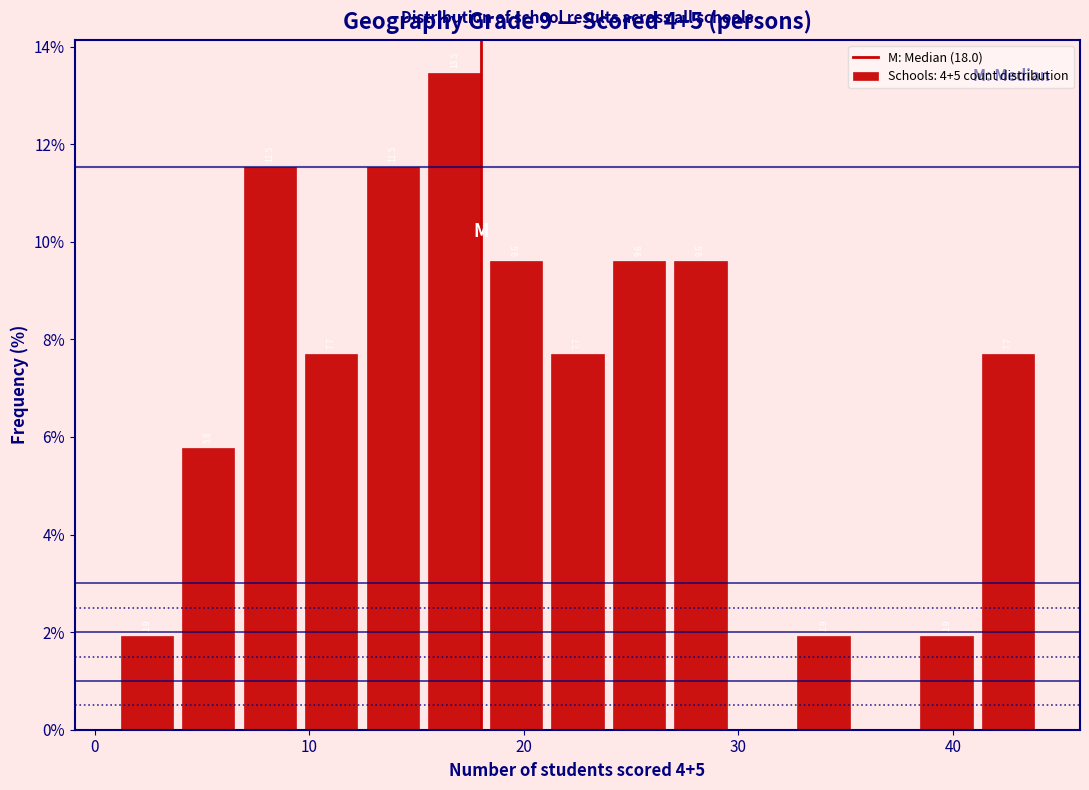

Read against the x-axis, roughly where is the centre of the tallest bar?

17